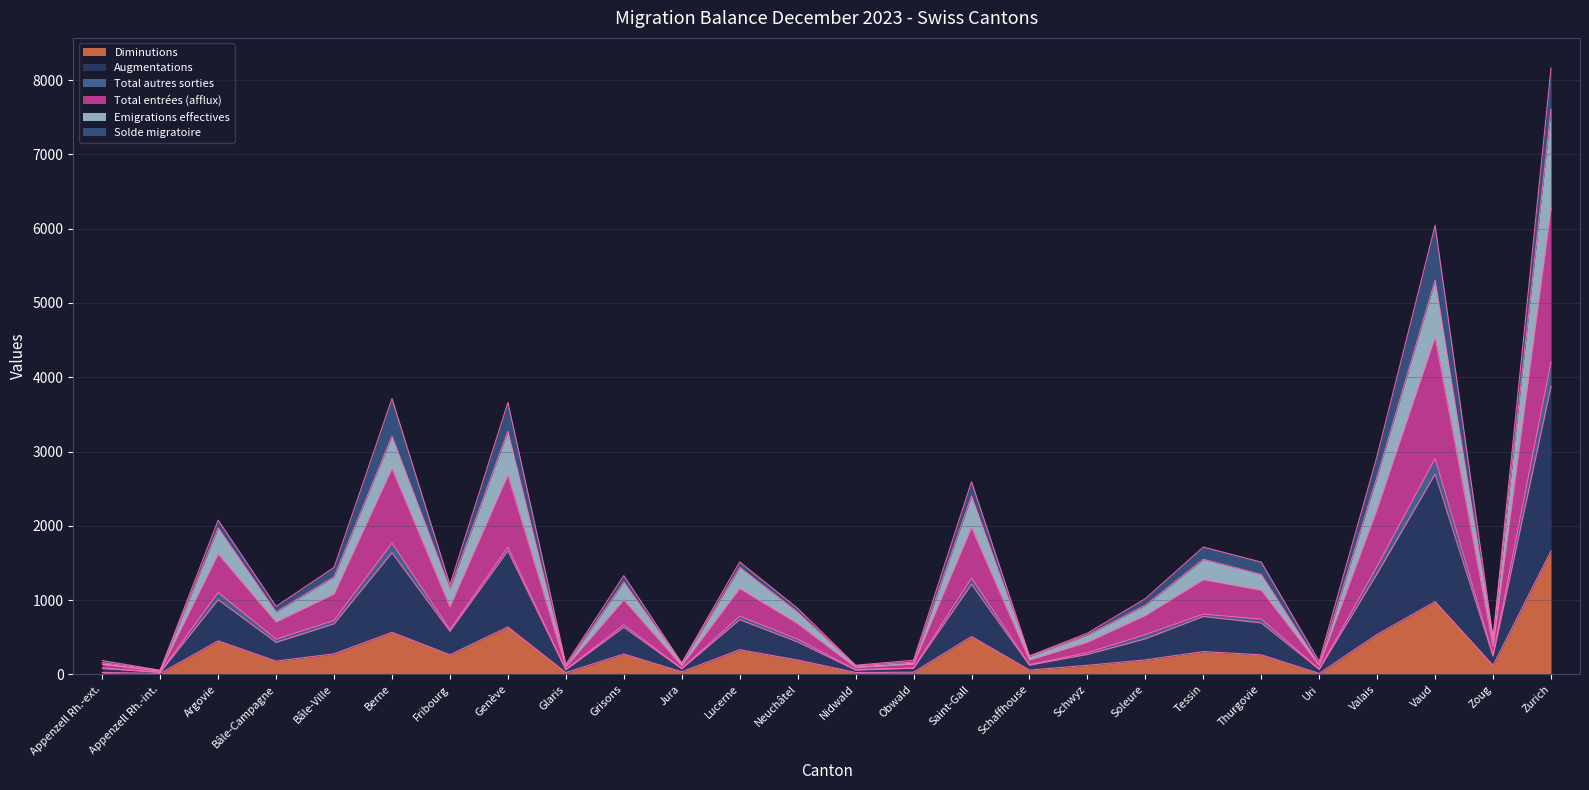

What is the smallest value displayed?

13